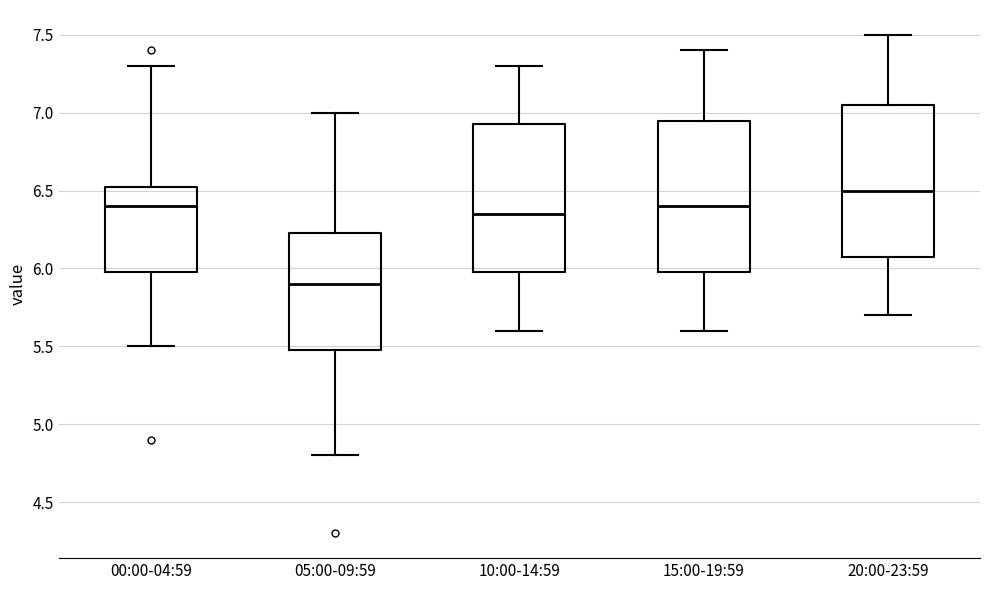

Reading left to right, read every box against the y-axis: the position of its median line, the range the box covers, and the ends of its whiskers. The values are not printed on the chart, so give them approximately, as read against the axis.

00:00-04:59: median 6.40, box 6.00 to 6.55, whiskers 5.50 to 7.30
05:00-09:59: median 5.90, box 5.50 to 6.25, whiskers 4.80 to 7.00
10:00-14:59: median 6.35, box 6.00 to 6.95, whiskers 5.60 to 7.30
15:00-19:59: median 6.40, box 6.00 to 6.95, whiskers 5.60 to 7.40
20:00-23:59: median 6.50, box 6.10 to 7.05, whiskers 5.70 to 7.50